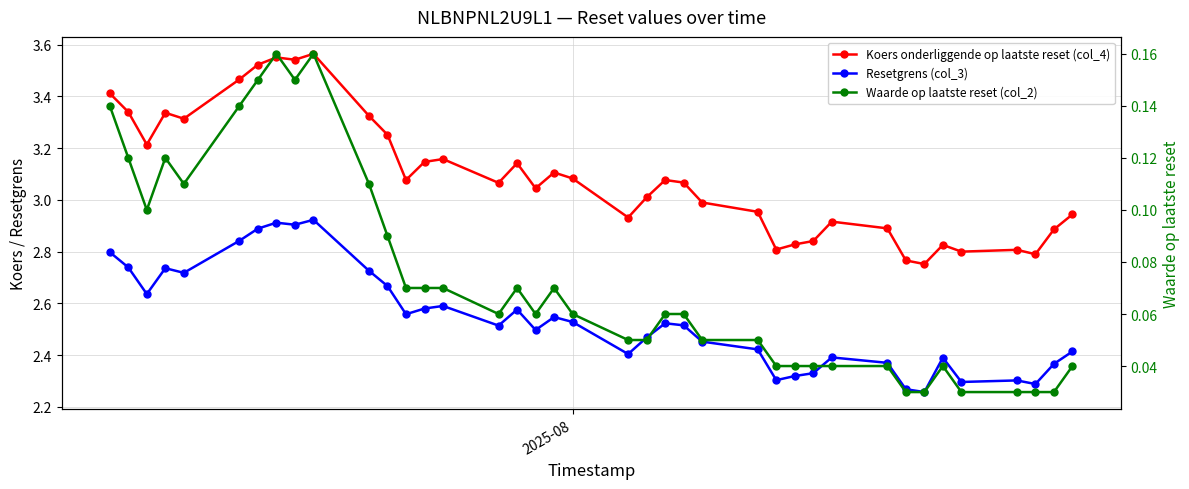

True or false: Waarde op laatste reset (col_2) and Koers onderliggende op laatste reset (col_4) cross at least once.

False